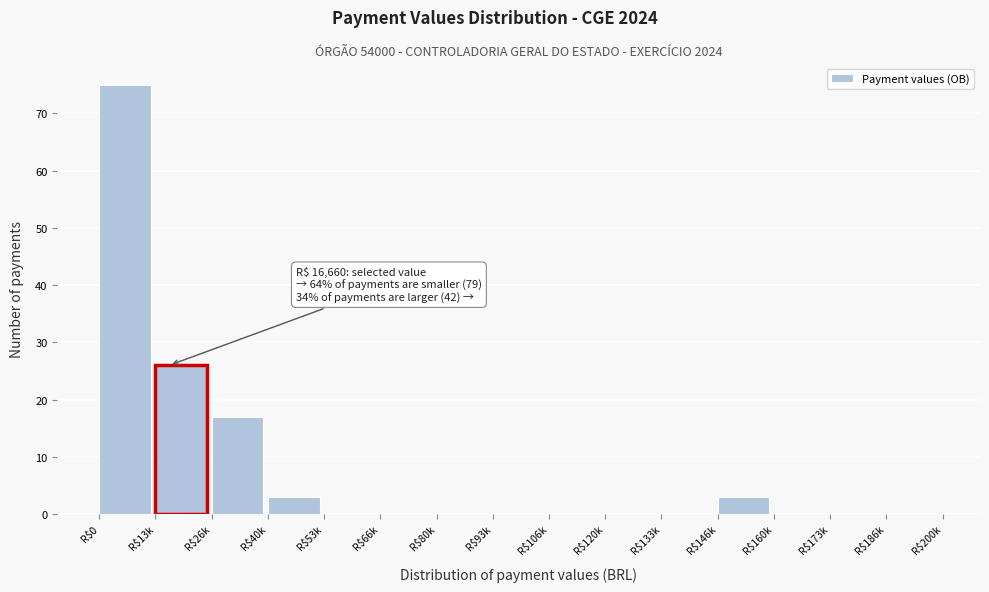

The chart shows a value of 0 at R$66k. True or false?

True